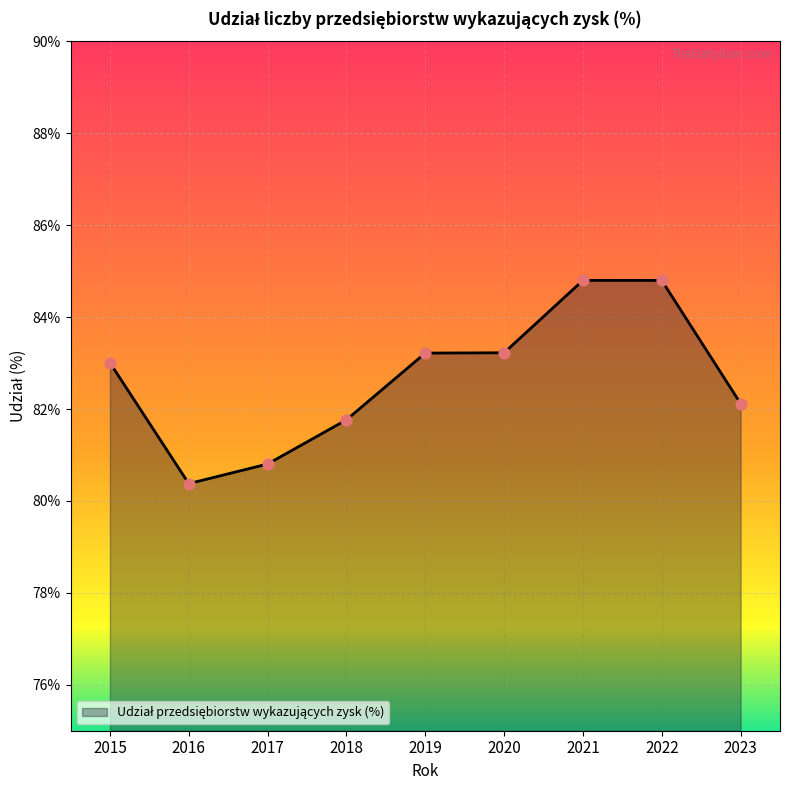

Which has a higher value, 2018 or 2020?

2020